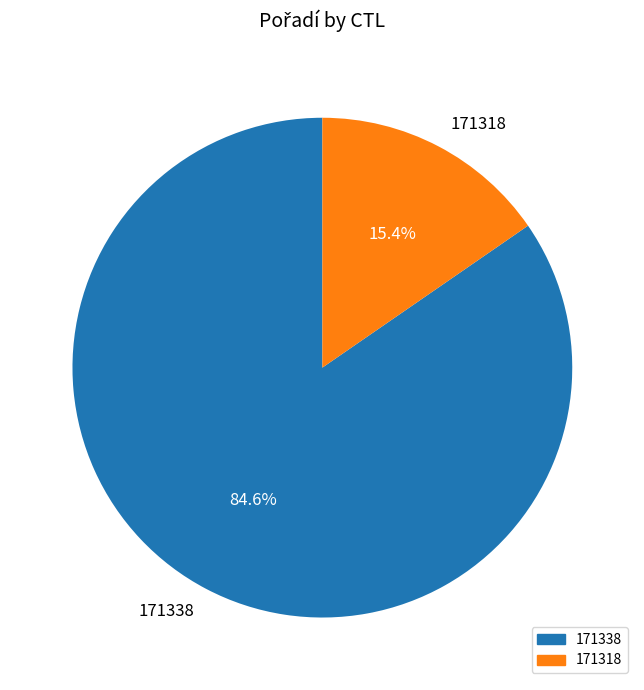

To the nearest percent, what is the difference between the largest and smallest slice percentages?

69%